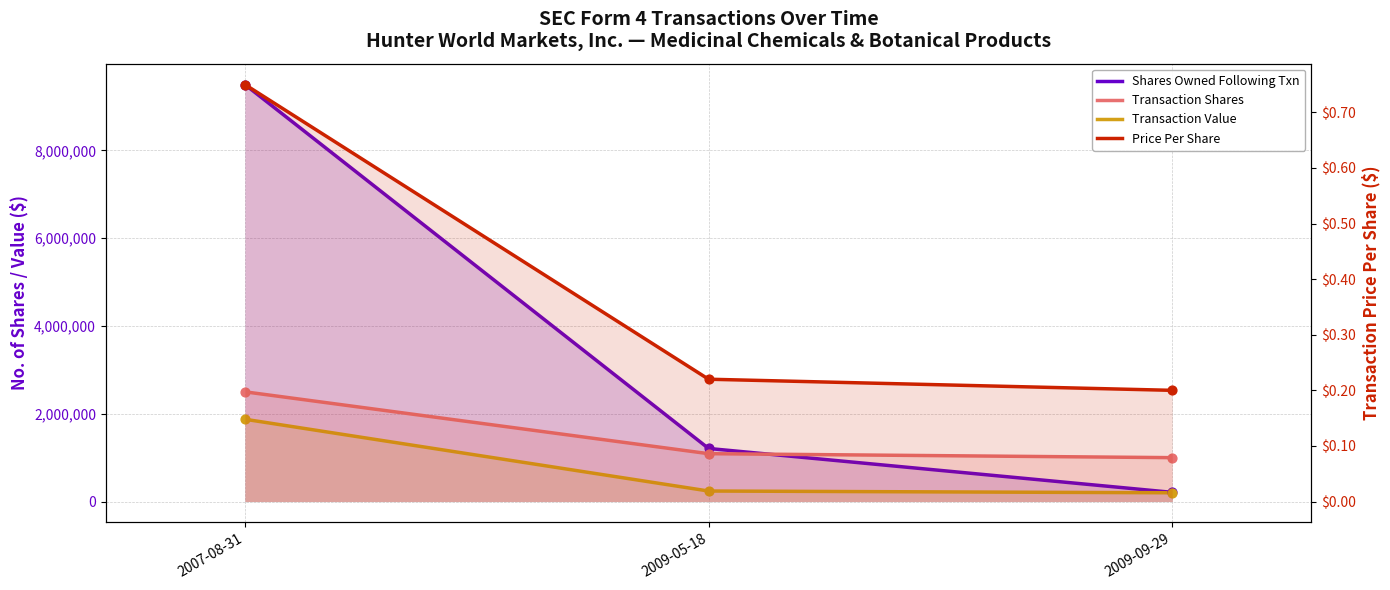

What are all the series names shown in the legend?

Shares Owned Following Txn, Transaction Shares, Transaction Value, Price Per Share